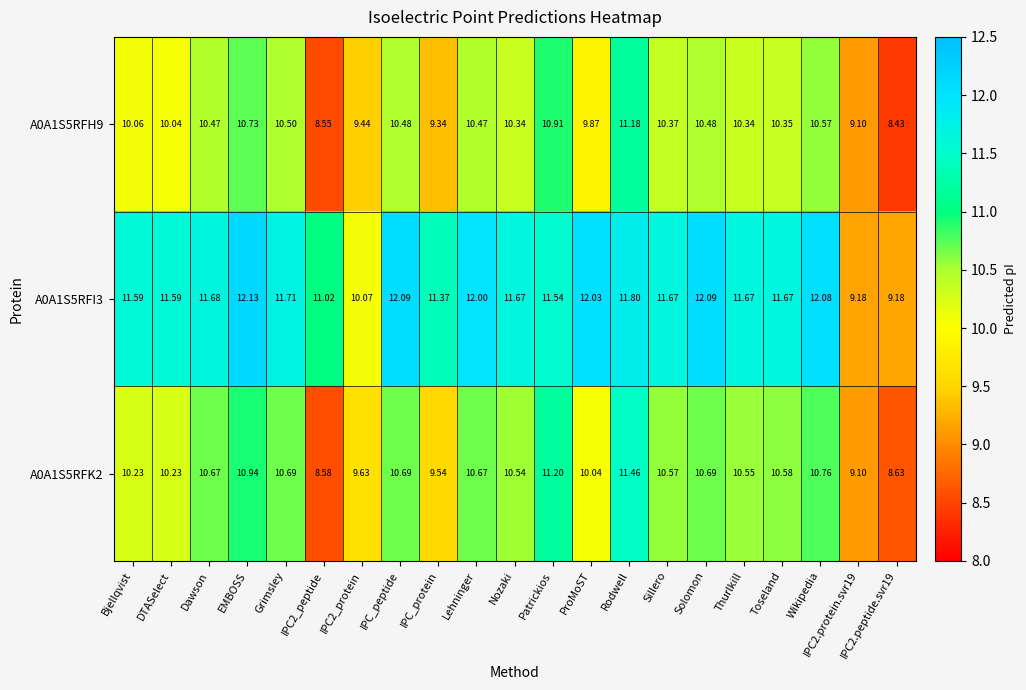

At which label does A0A1S5RFK2 first exceed 10?

Bjellqvist